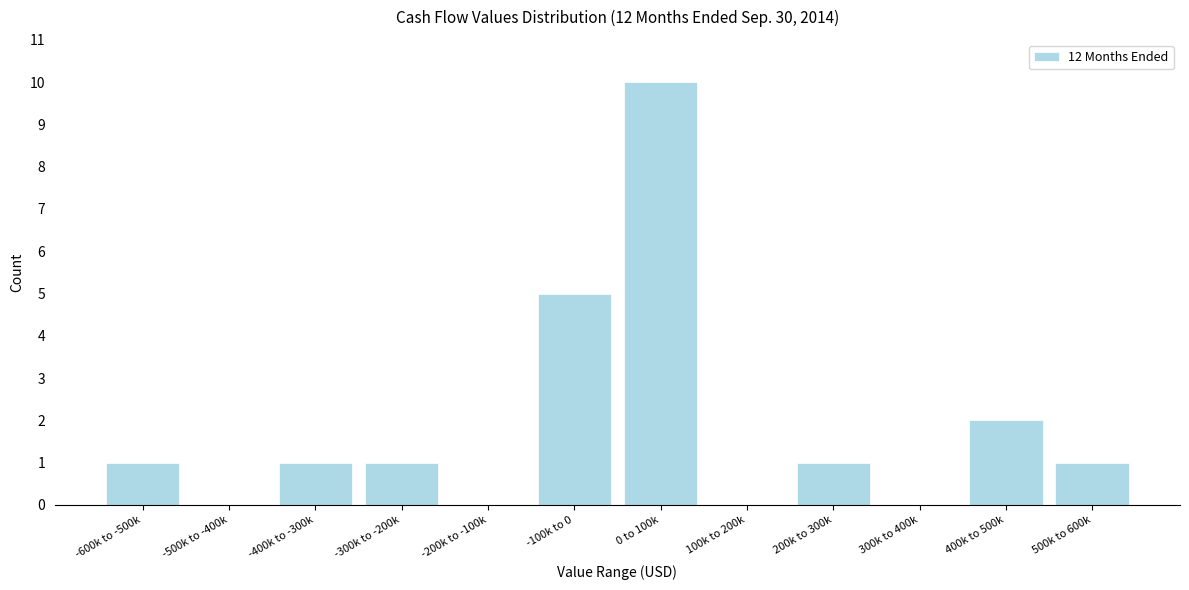

Reading left to right, list all the values displayed in this chart.

-600k to -500k=1	-500k to -400k=0	-400k to -300k=1	-300k to -200k=1	-200k to -100k=0	-100k to 0=5	0 to 100k=10	100k to 200k=0	200k to 300k=1	300k to 400k=0	400k to 500k=2	500k to 600k=1